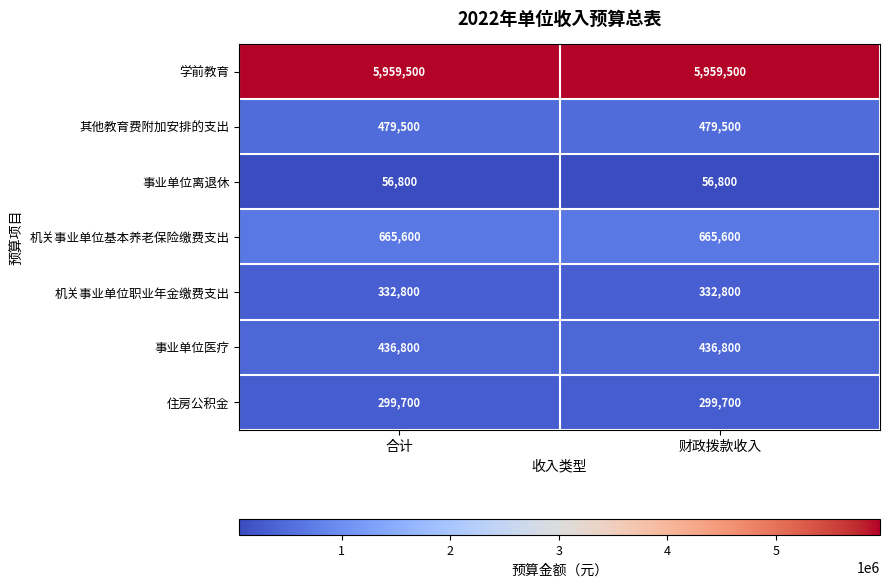

What is the minimum value shown in the chart?

56800